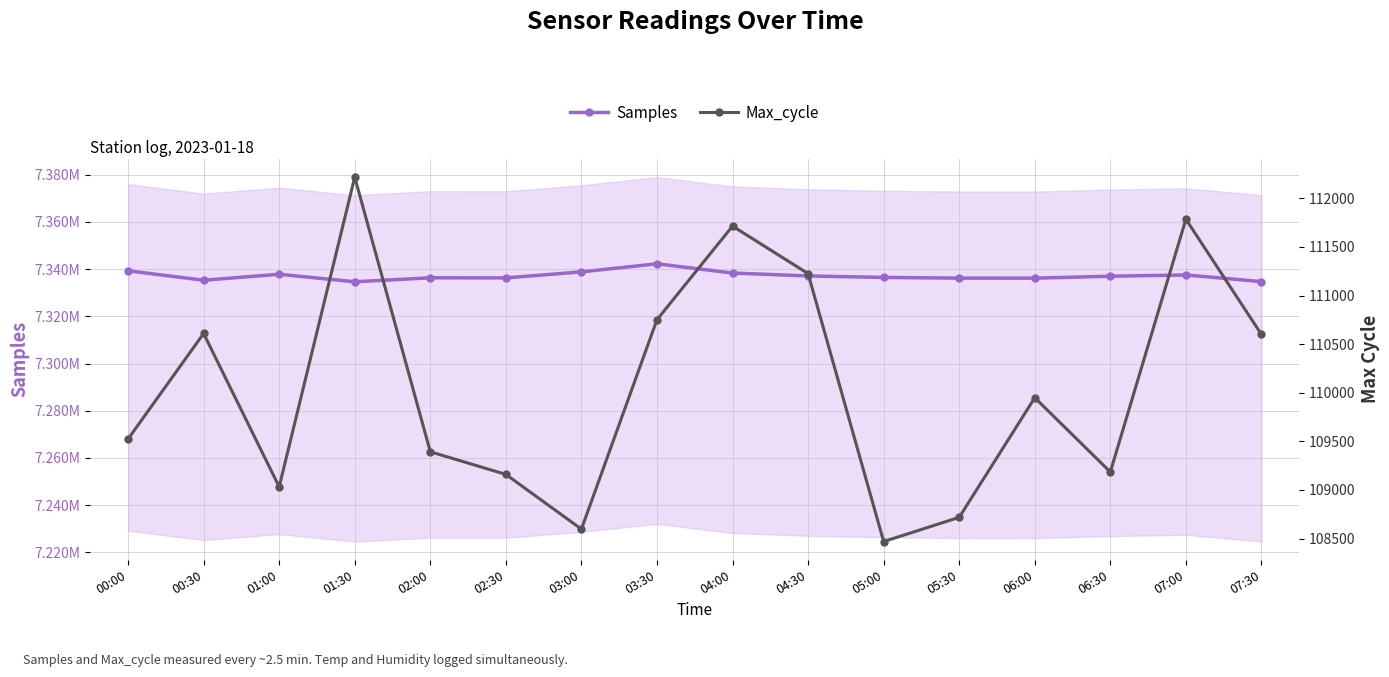

What is the difference between the highest and lowest values at 04:00?

7226617